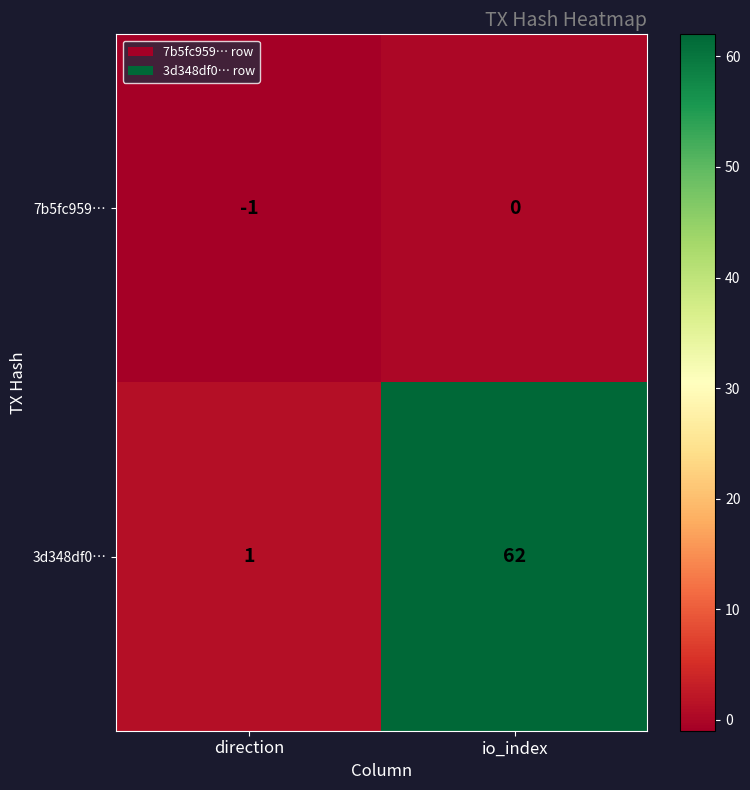

What is the average value of the 3d348df0… series?

32